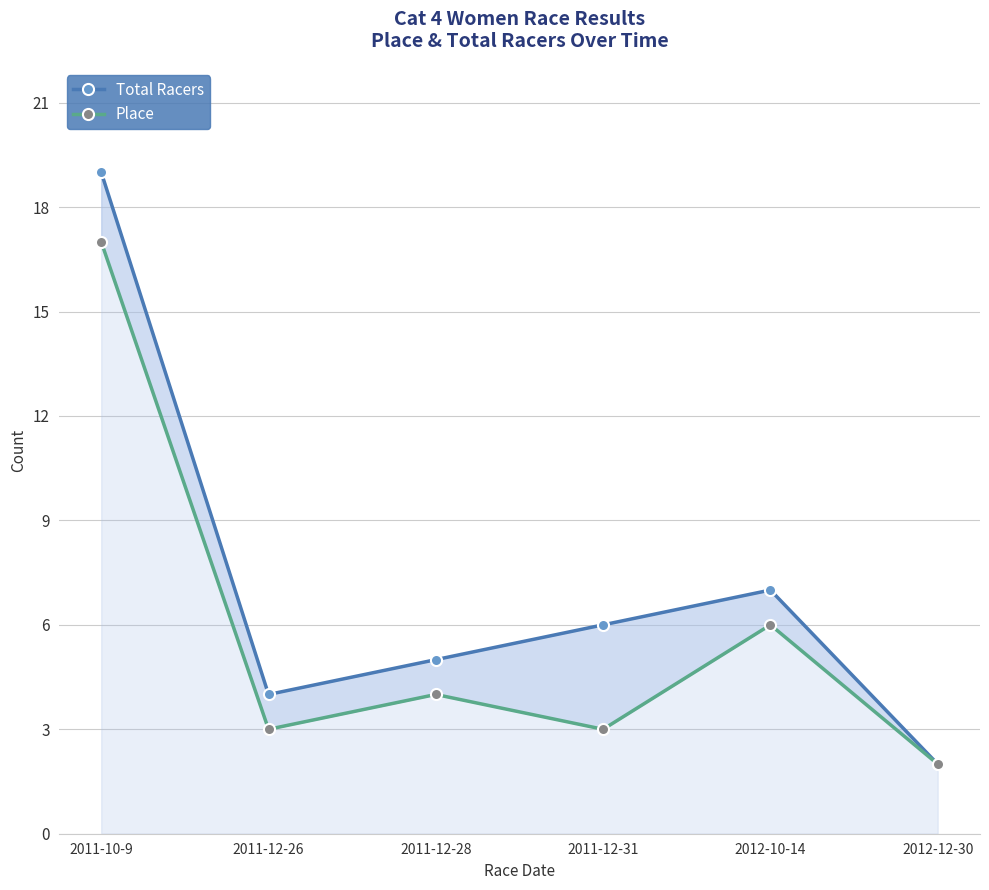

Does the chart have visible grid lines?

Yes